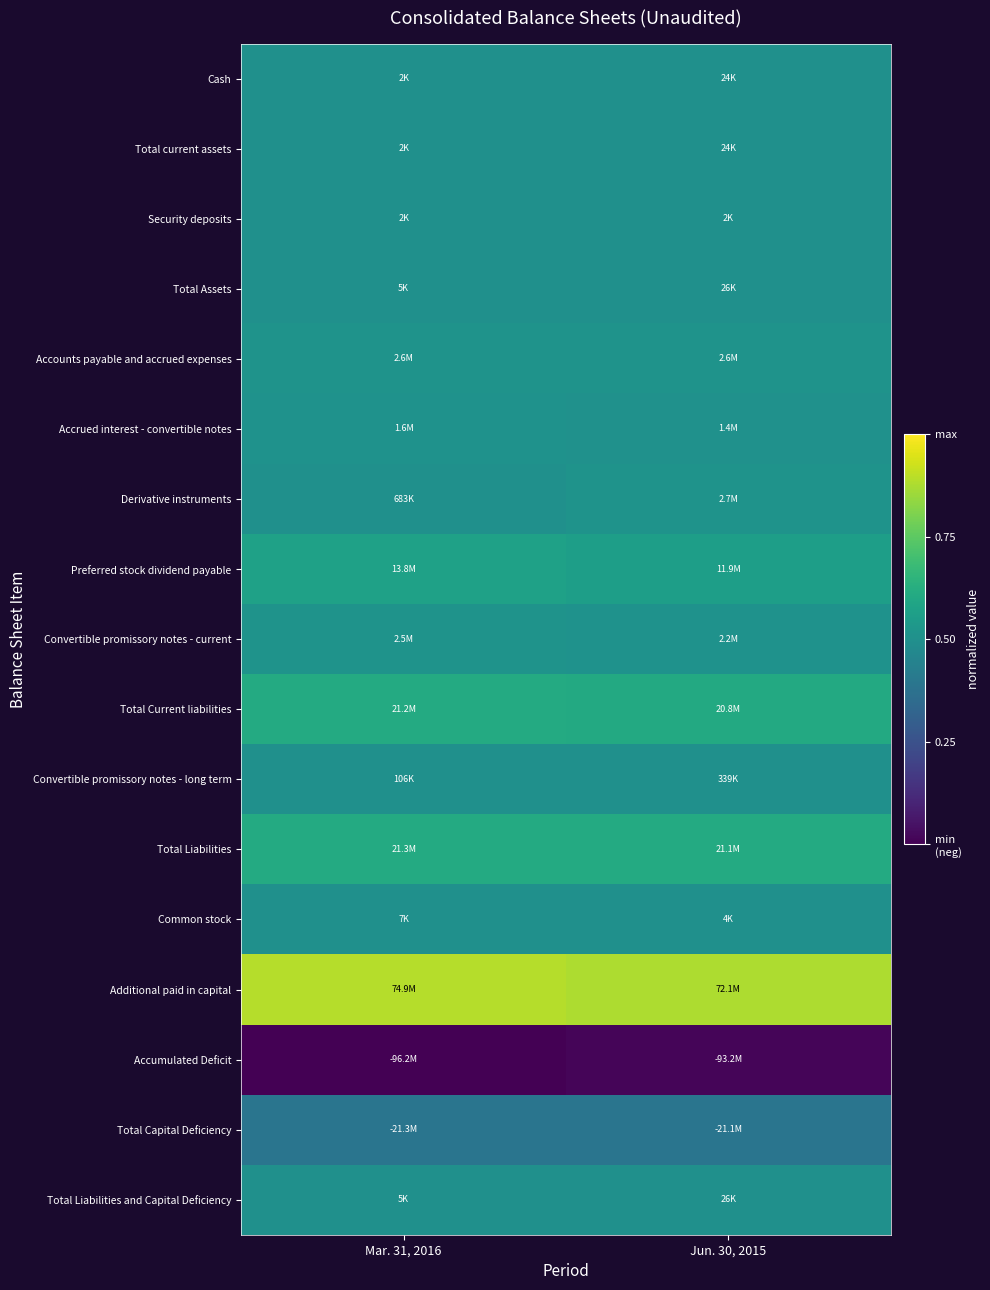

How many data points does each series have?

2